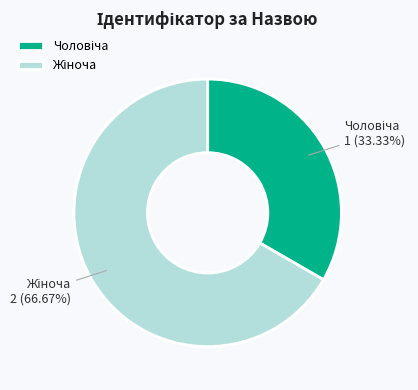

Is there a majority slice in this chart?

Yes